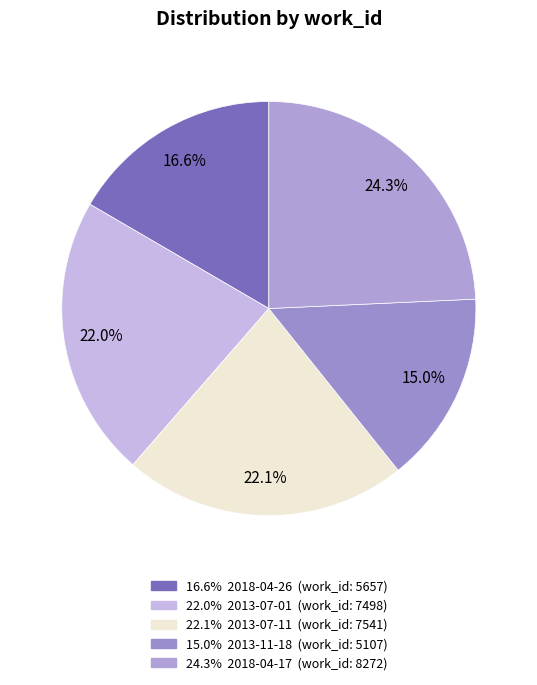

Does any single category account for the majority?

No